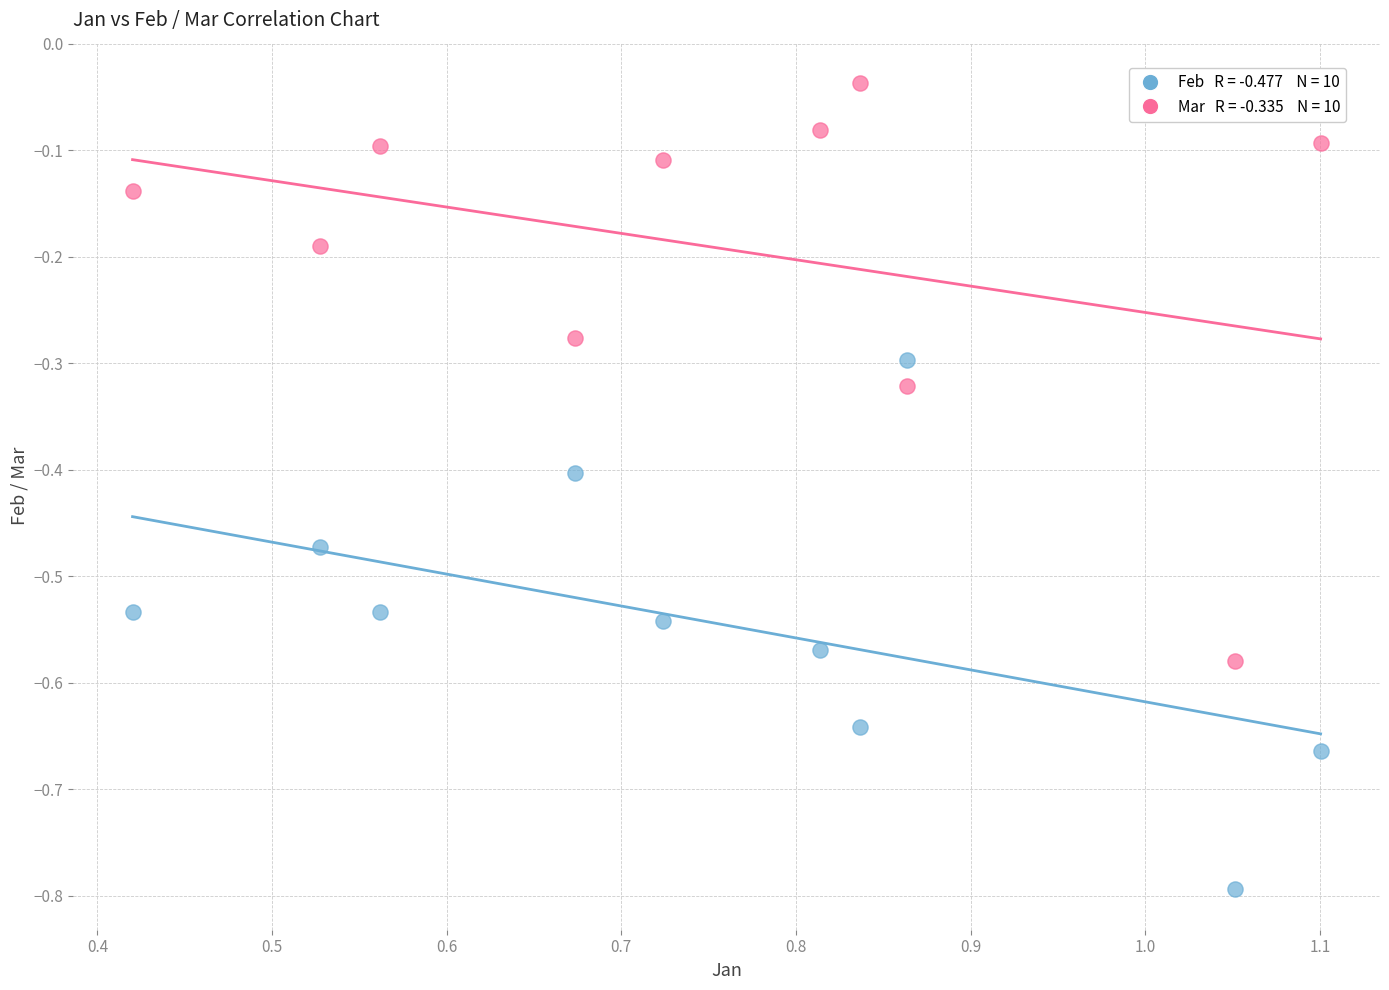

Across all data points, what is the range of Y values (max minus min)?

0.8